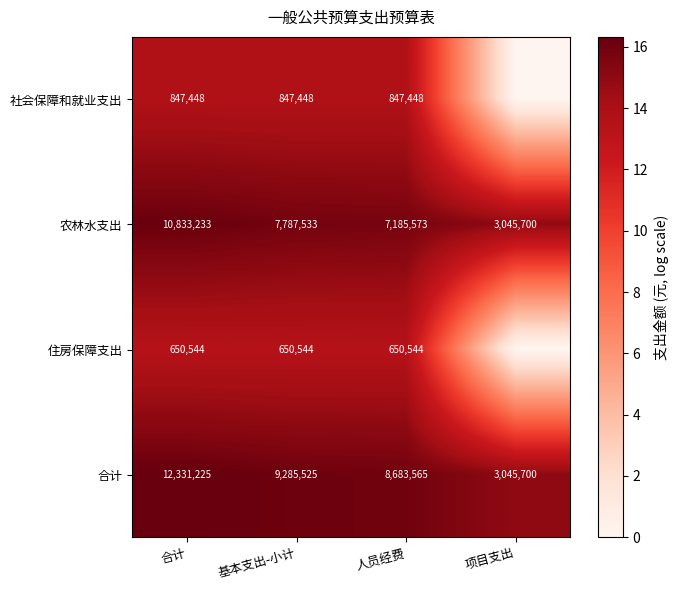

The value of 农林水支出 at 合计 is 3681249. True or false?

False